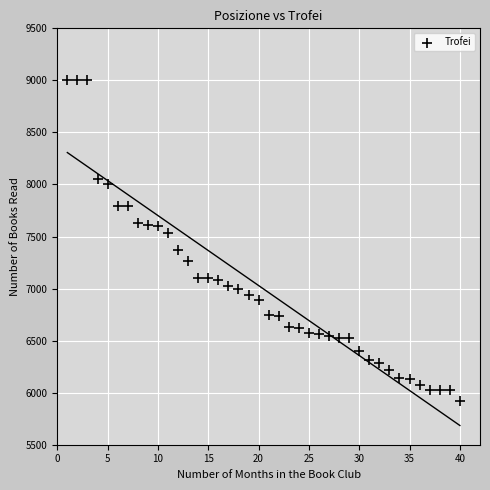

What is the range of X values (max minus min)?

39